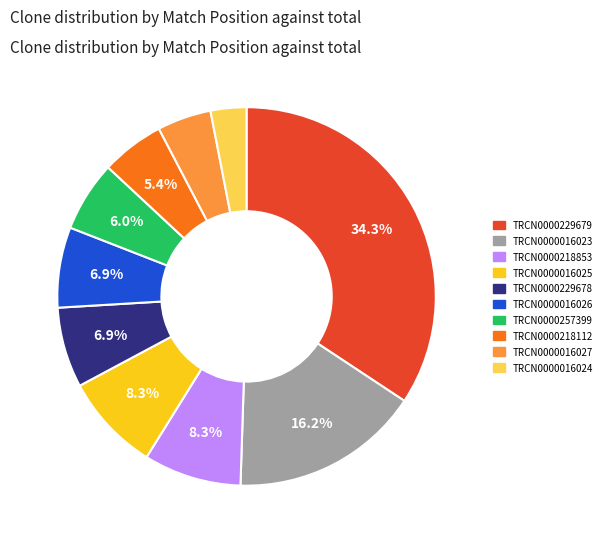

Is there any slice that represents more than half of the pie?

No